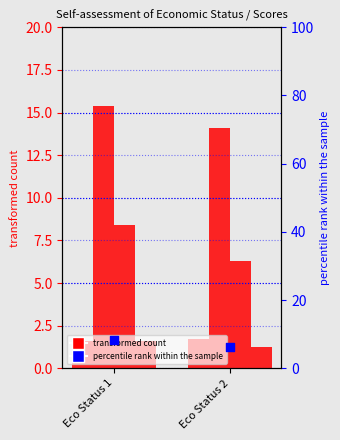

At which category is the sum across all series the highest?

Eco Status 1